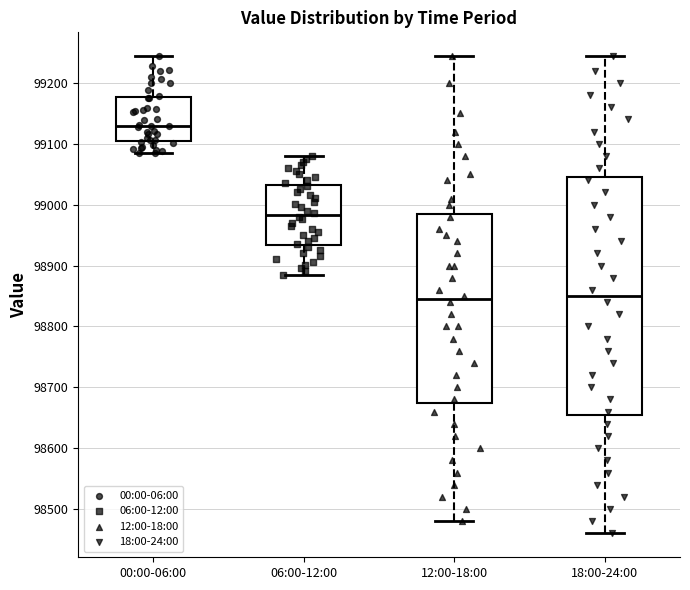

Reading left to right, read every box against the y-axis: the position of its median line, the range the box covers, and the ends of its whiskers. The values are not printed on the chart, so give them approximately, as read against the axis.

00:00-06:00: median 99130, box 99110 to 99180, whiskers 99080 to 99240
06:00-12:00: median 98980, box 98930 to 99030, whiskers 98890 to 99080
12:00-18:00: median 98850, box 98680 to 98990, whiskers 98480 to 99240
18:00-24:00: median 98850, box 98660 to 99050, whiskers 98460 to 99240